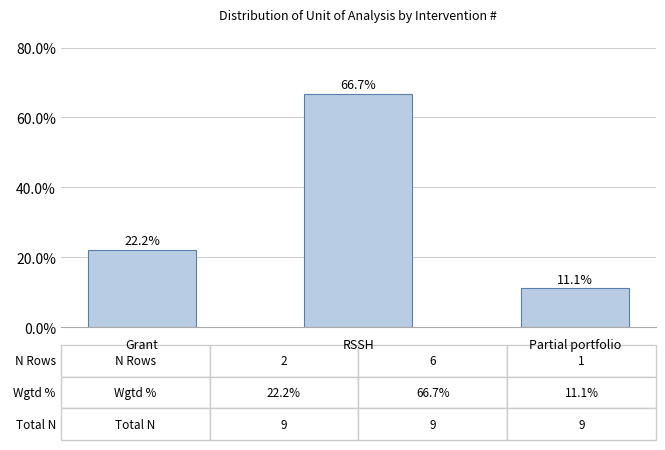

Count the number of categories in the chart.

3